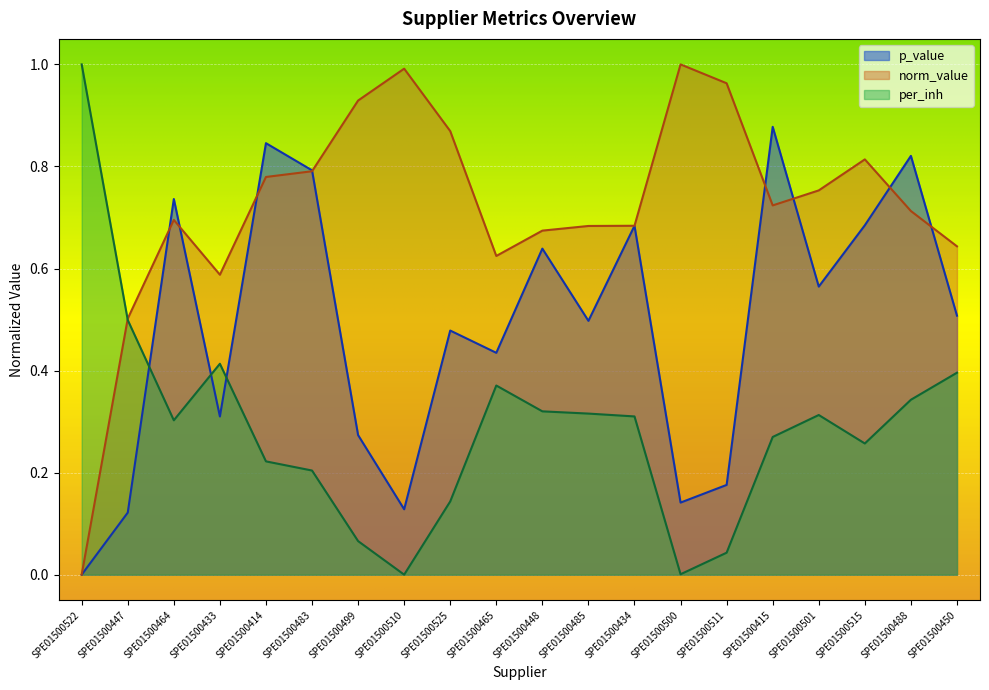

Does the chart display data point markers on the line(s)?

No